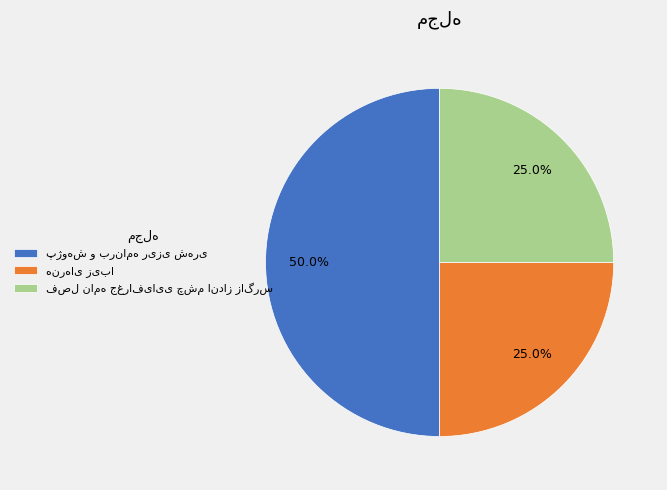

How much of the chart is everything except فصل نامه جغرافیایی چشم انداز زاگرس?

75.0%